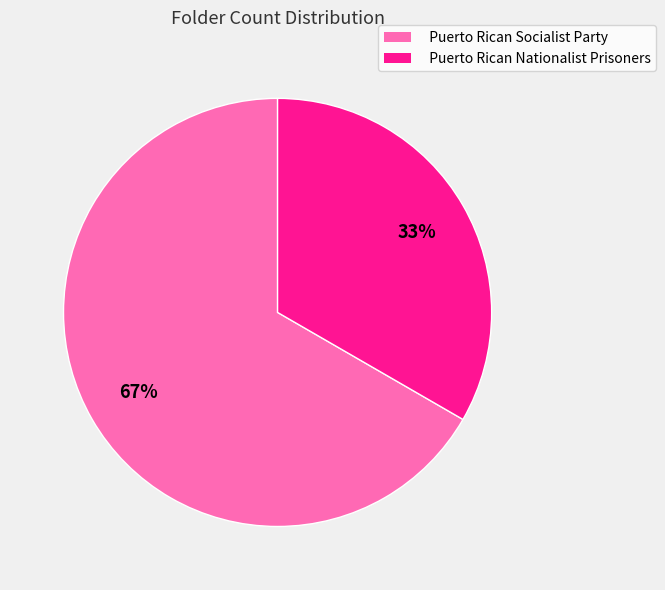

To the nearest percent, what is the average slice percentage?

50%